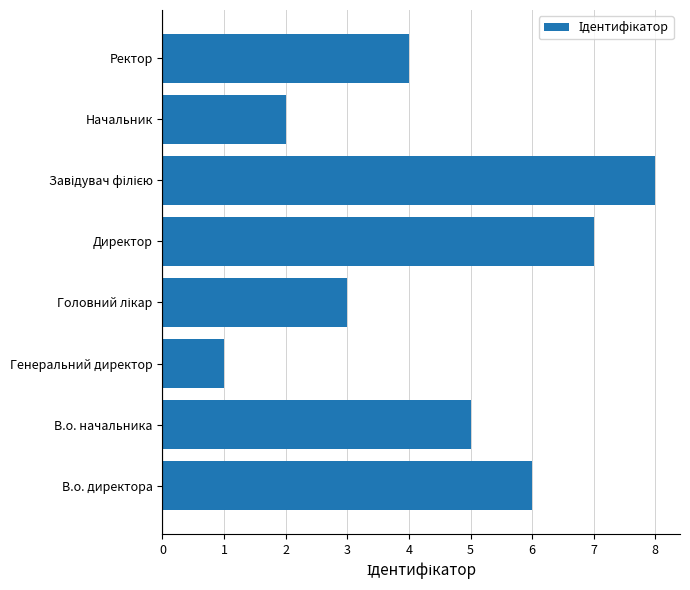

What is the change in value from Генеральний директор to Директор?

+6